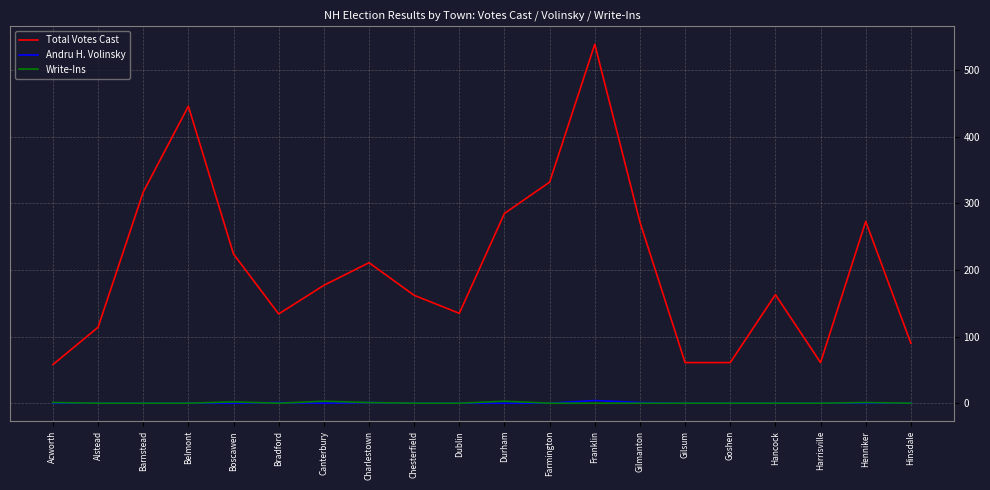

Which series has the widest spread of values?

Total Votes Cast